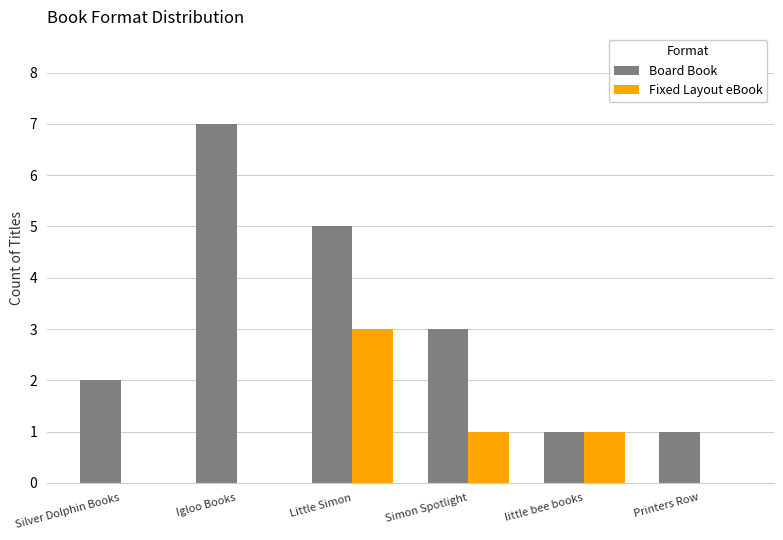

What is the maximum value shown in the chart?

7